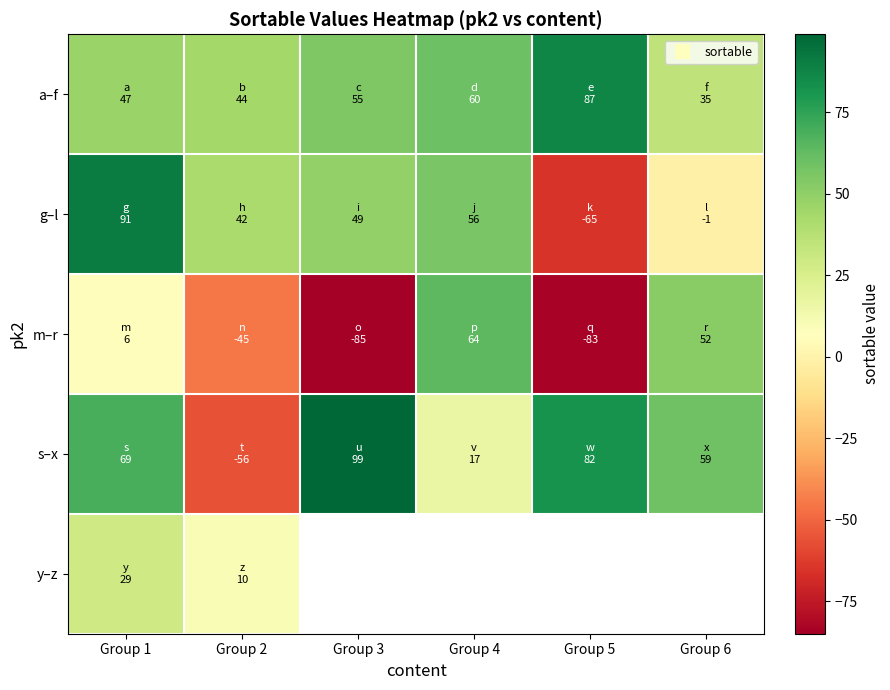

At which label does s–x reach its peak?

Group 3